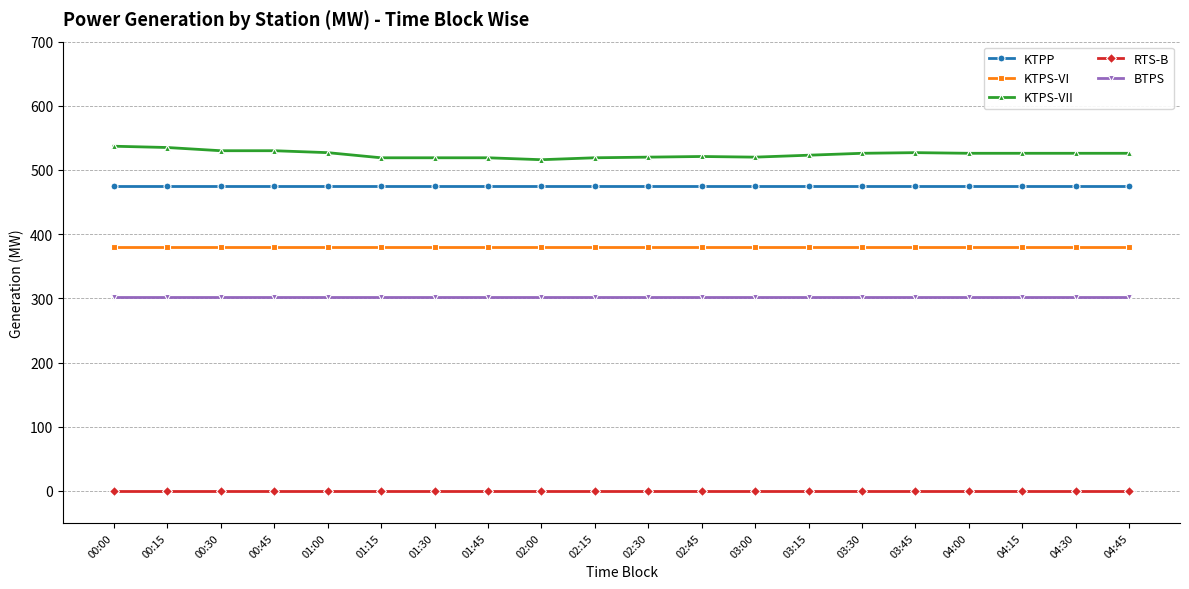

What is the label of the 1st point from the right?

04:45